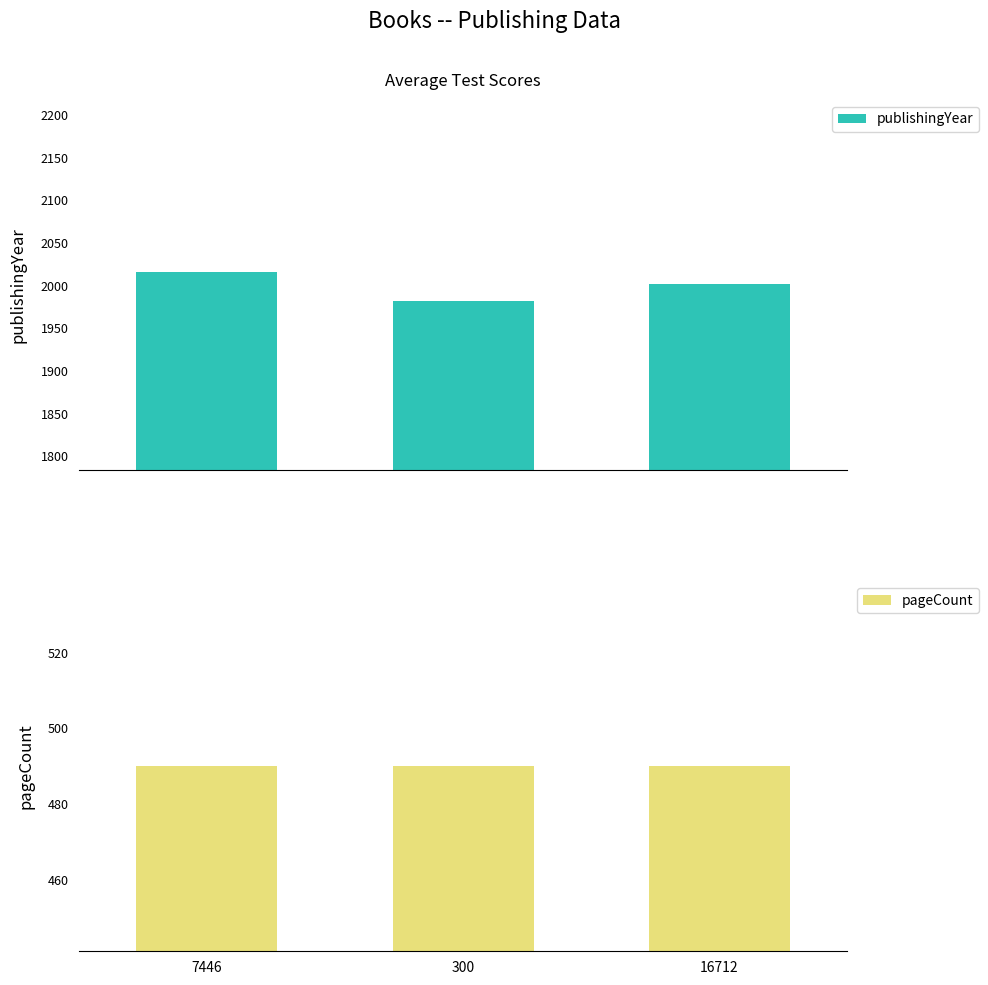

What is the sum of the publishingYear values at 300 and 16712?

3984